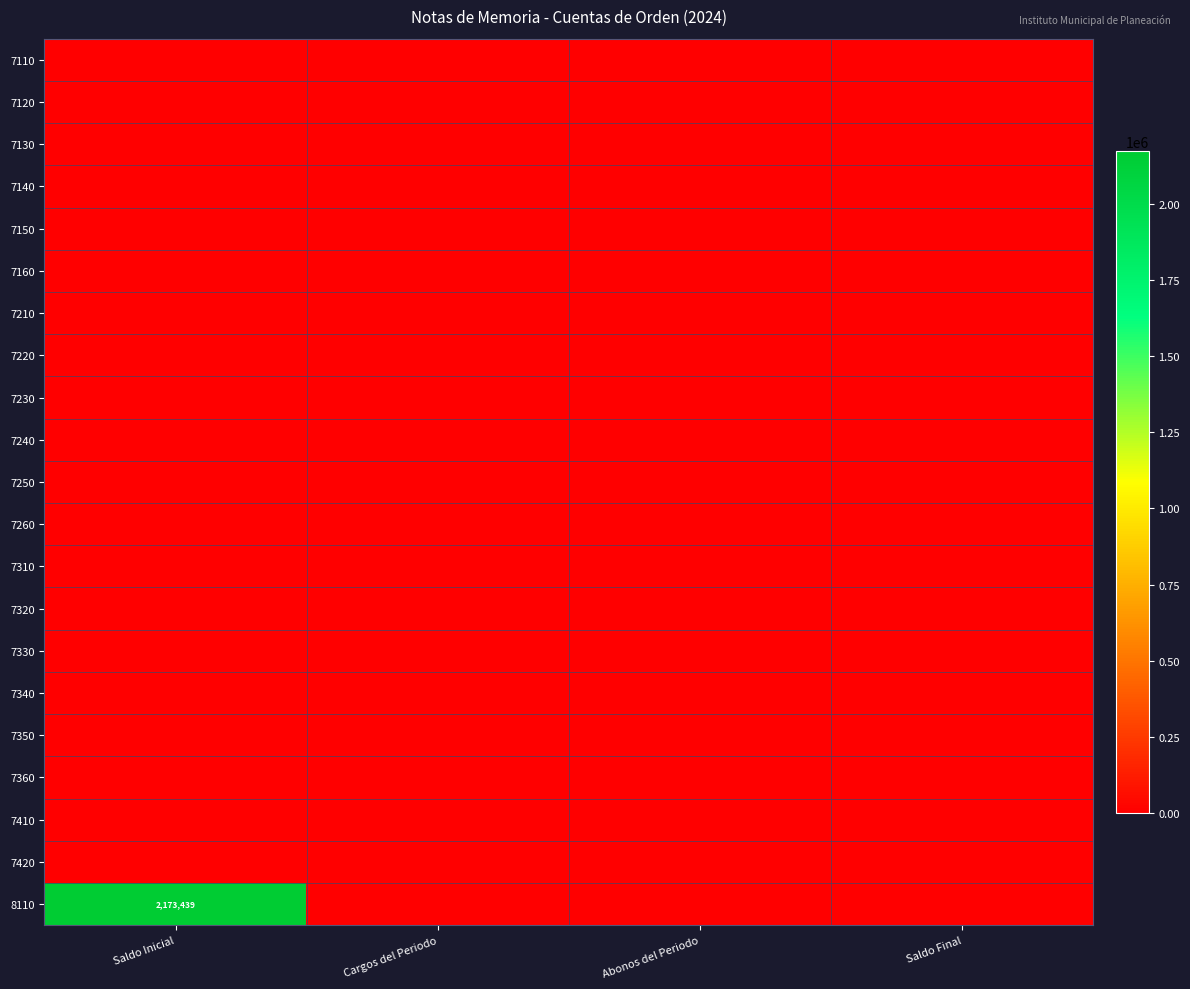

Between Saldo Final and Cargos del Periodo, which is larger?

Saldo Final